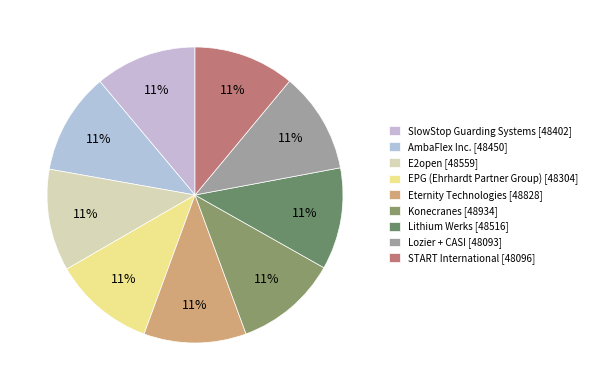

What is the largest slice in the pie chart?

Konecranes